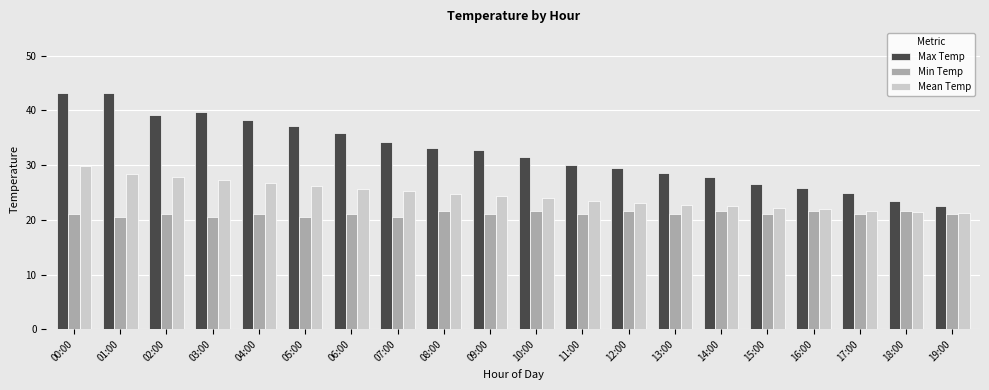

What are all the series names shown in the legend?

Max Temp, Min Temp, Mean Temp